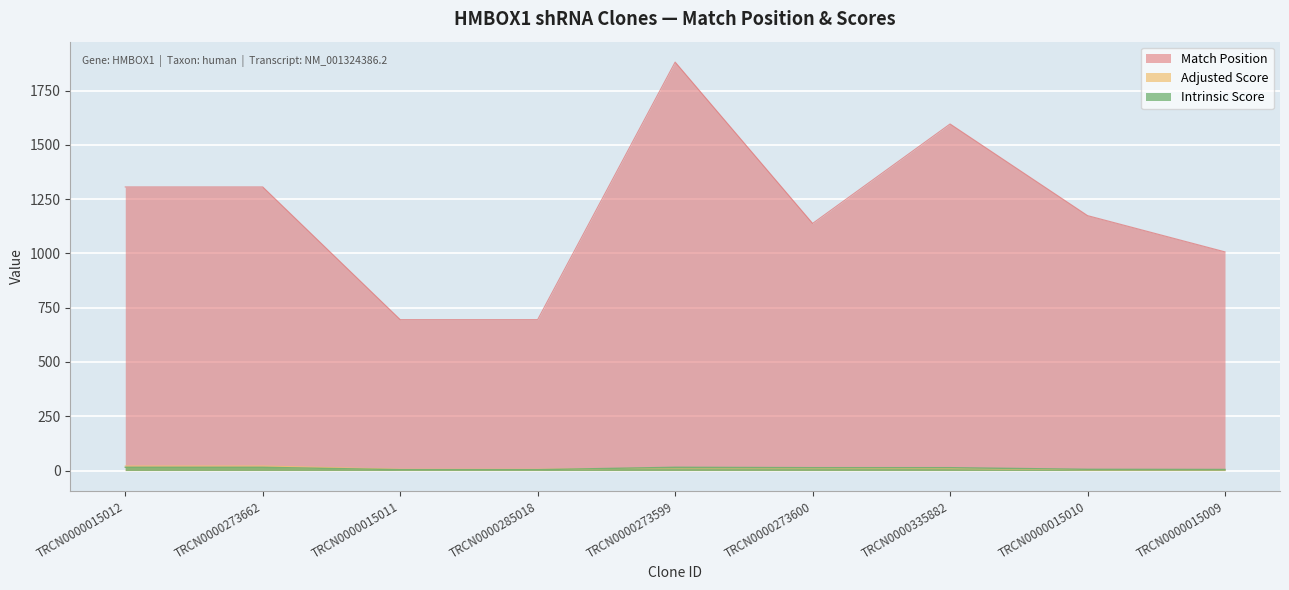

What is the sum of the Intrinsic Score values at TRCN0000273599 and TRCN0000273600?

28.2